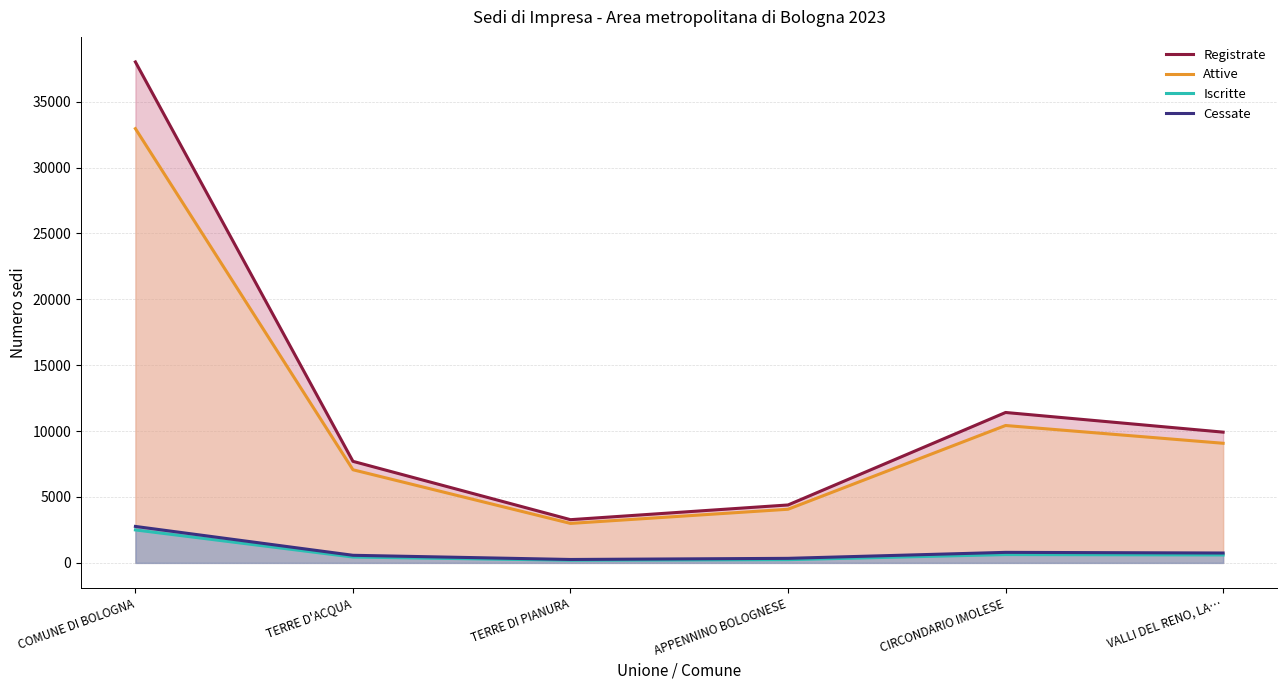

The Cessate series shows 344 at APPENNINO BOLOGNESE. True or false?

True